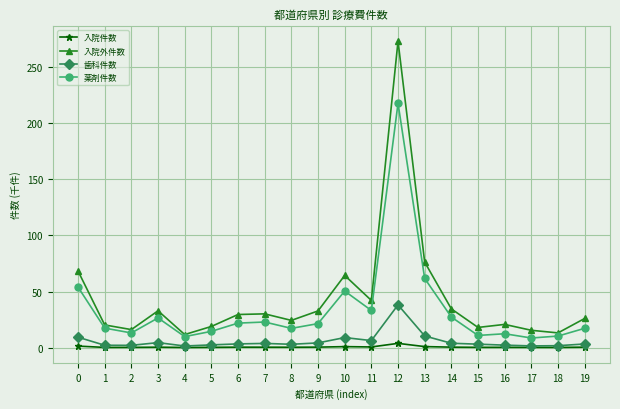

True or false: 薬剤件数 has more than 1 points higher than both neighbors.

True